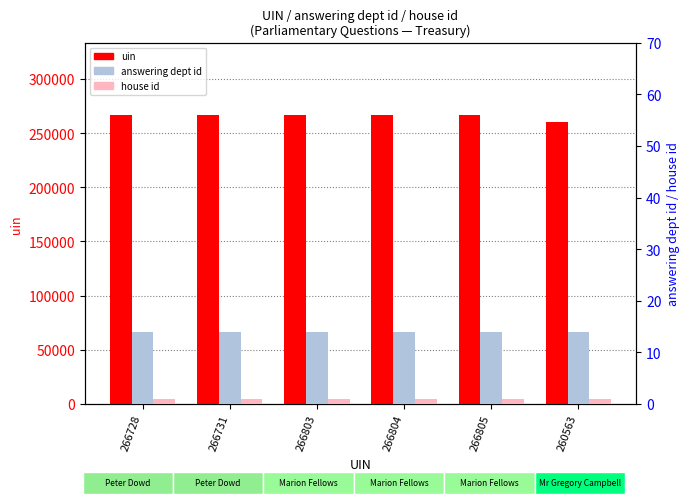

Reading left to right, transcribe all the data shown in this chart.

uin: 266728	266731	266803	266804	266805	260563
answering dept id: 14	14	14	14	14	14
house id: 1	1	1	1	1	1